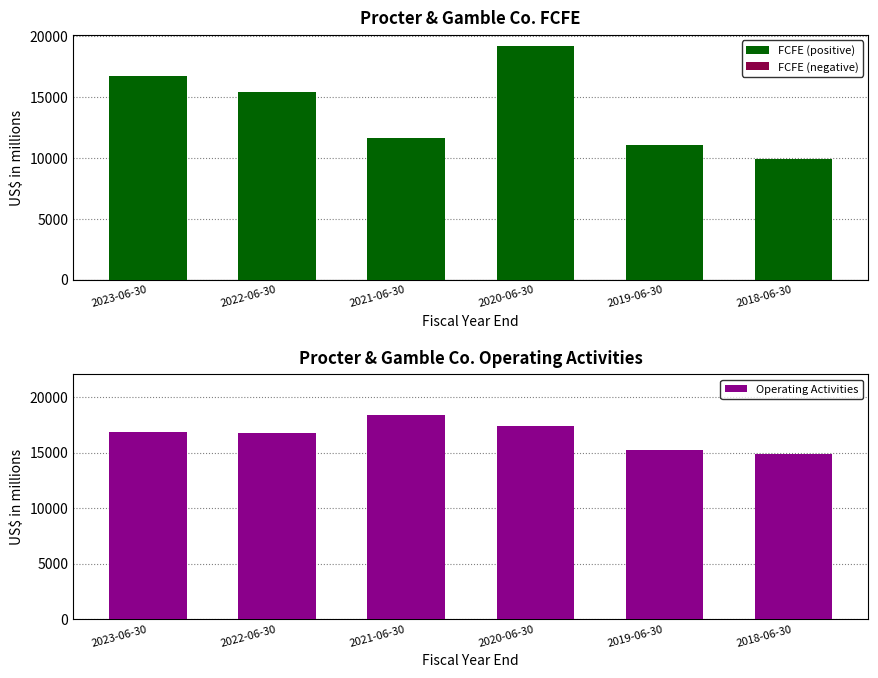

What is the maximum value for Operating Activities?

18371